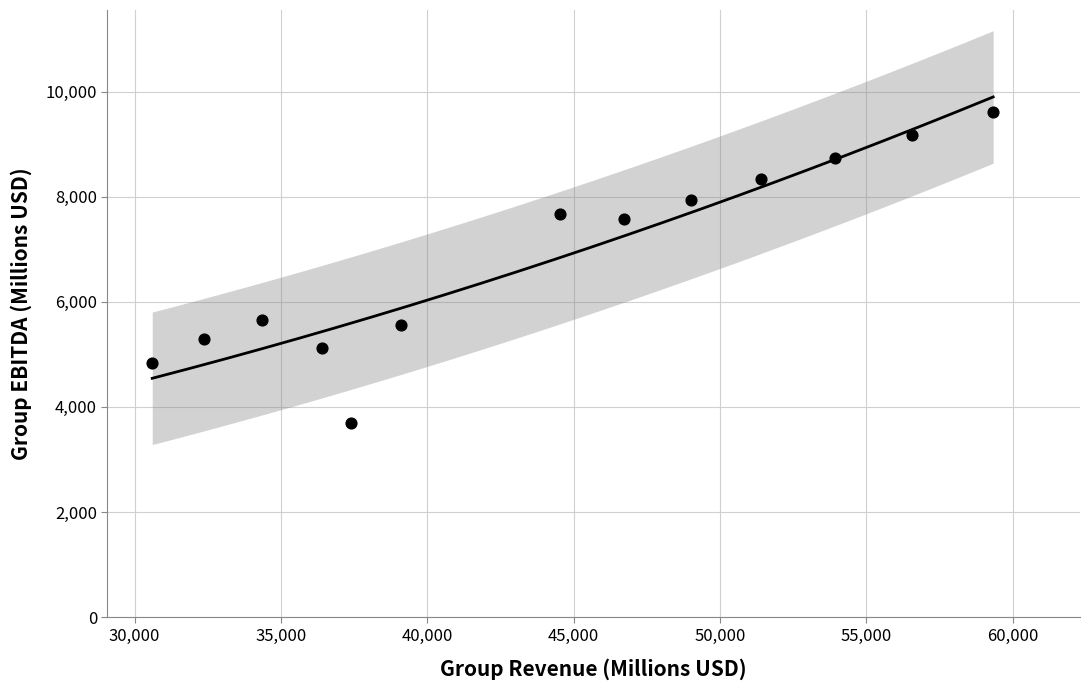

What is the range of X values (max minus min)?

28730.8